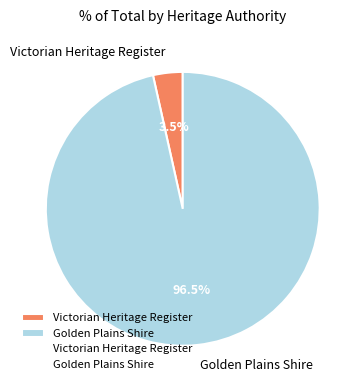

Which slice represents more than half of the pie?

Golden Plains Shire